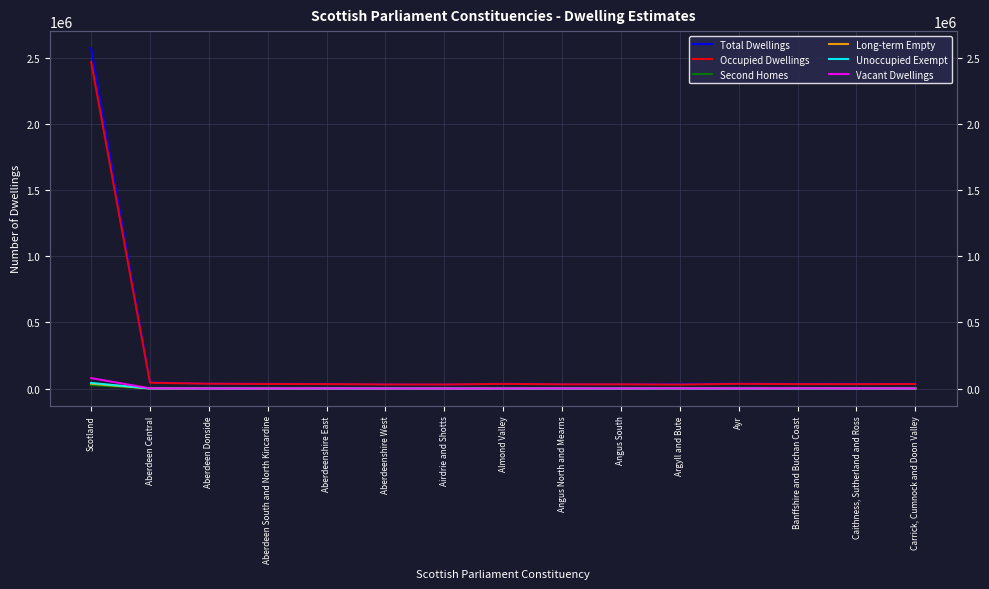

In Occupied Dwellings, how many points are higher than both neighbors (excluding endpoints)?

3